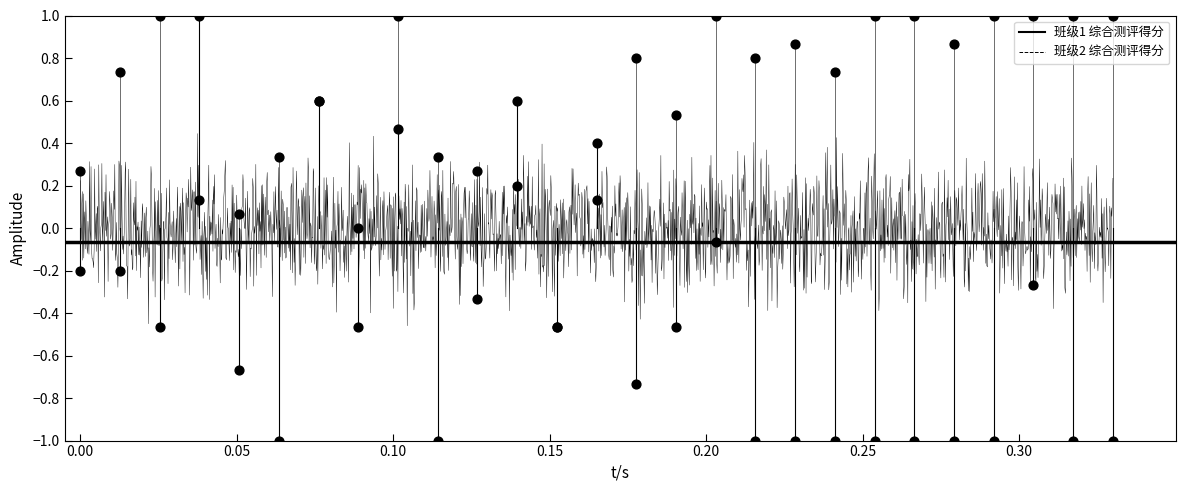

Which series contains the lowest Y value?

班级1 综合测评得分